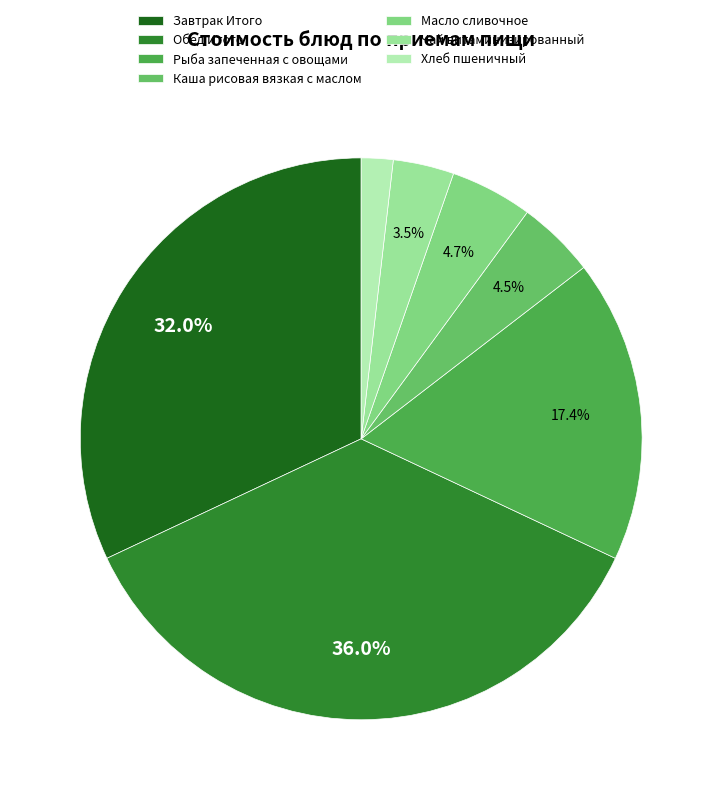

Which category has the smallest portion of the pie?

Хлеб пшеничный